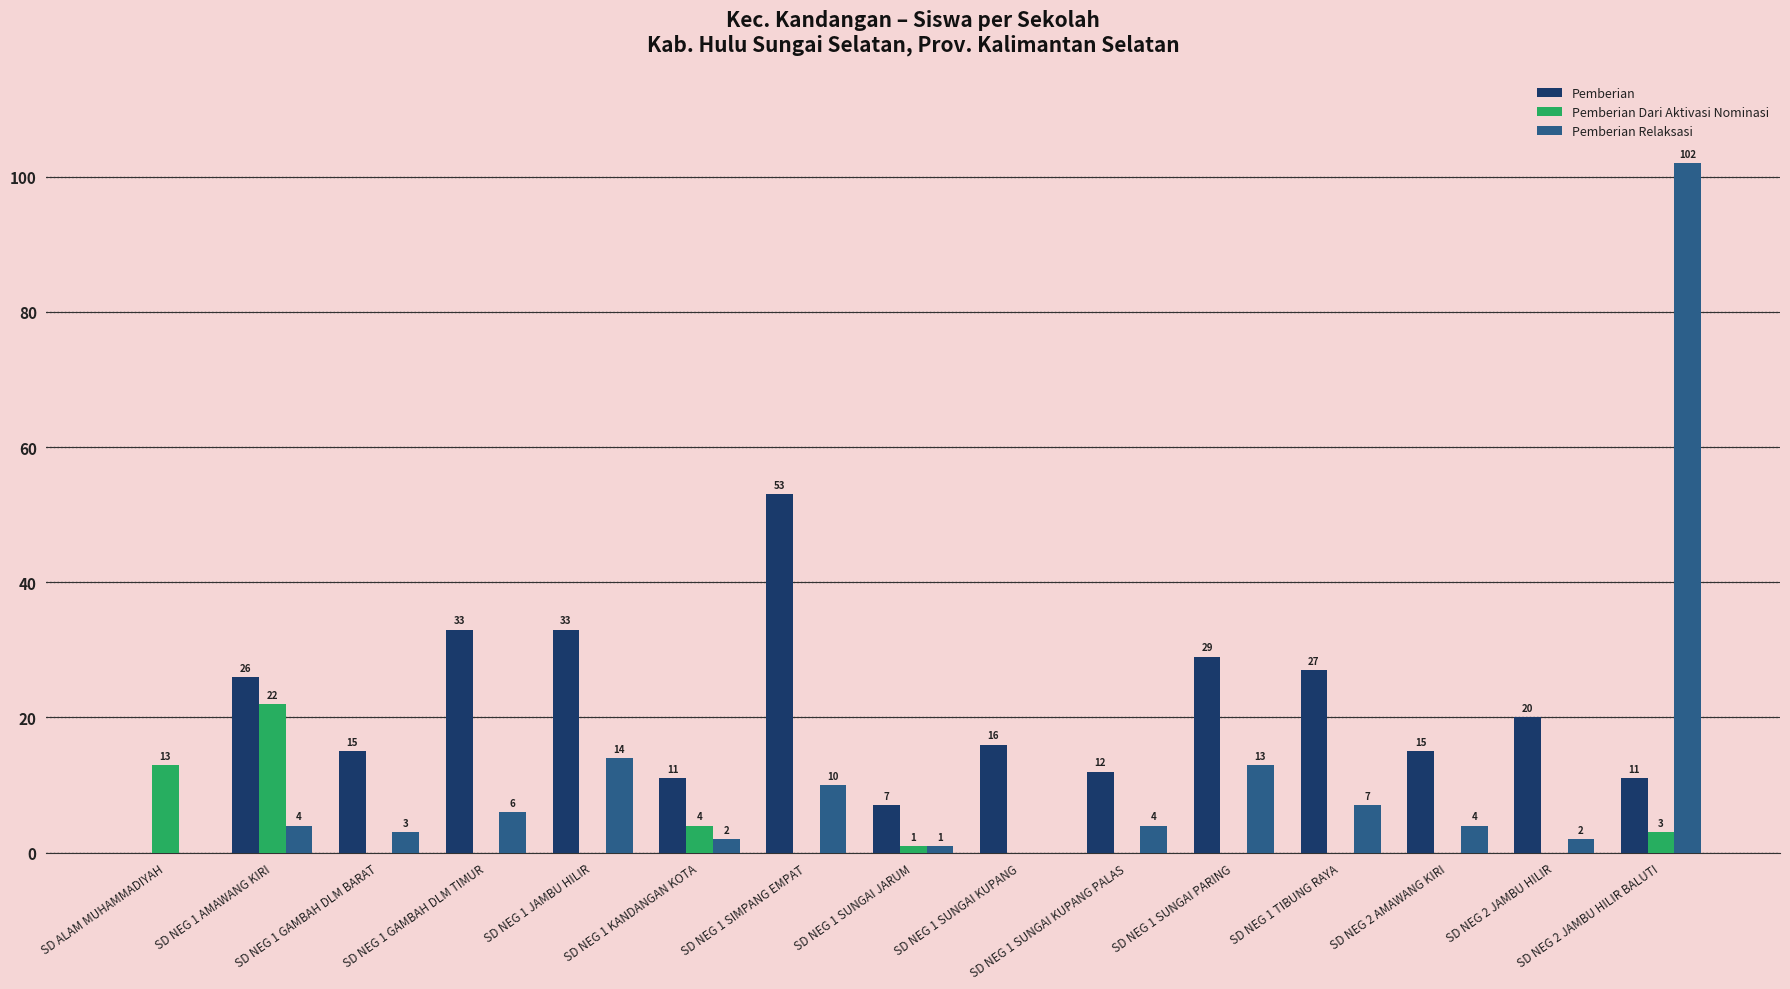

What is the approximate value of Pemberian at SD NEG 1 SIMPANG EMPAT?

53